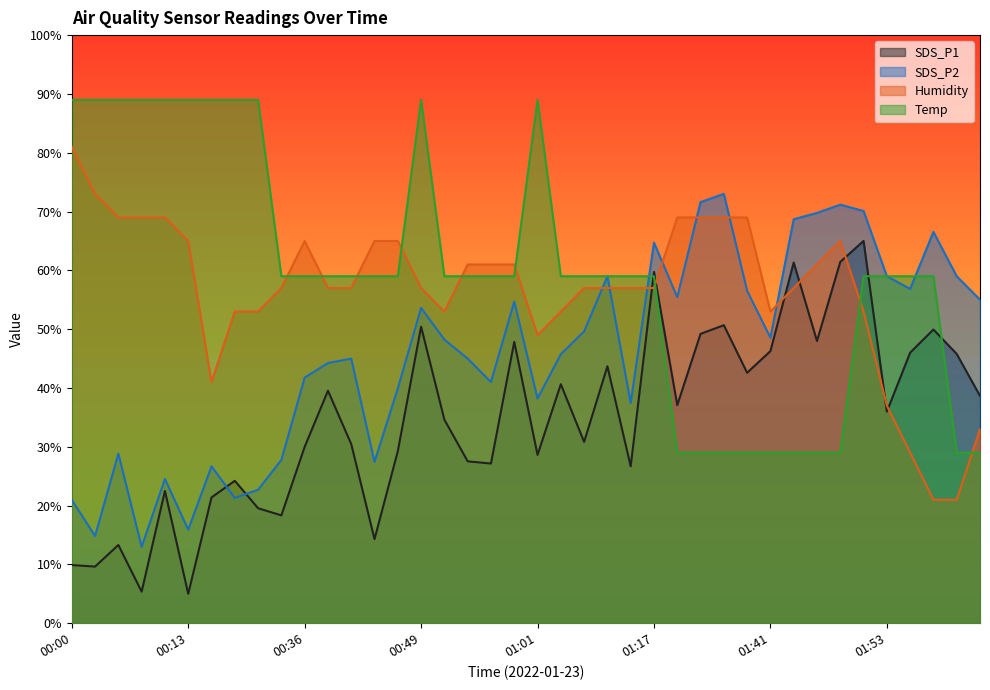

True or false: SDS_P1 and Humidity cross at least once.

True